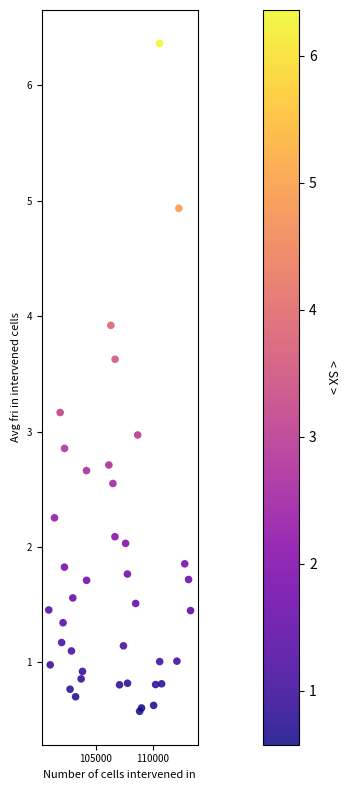

What is the range of X values (max minus min)?

12408.0